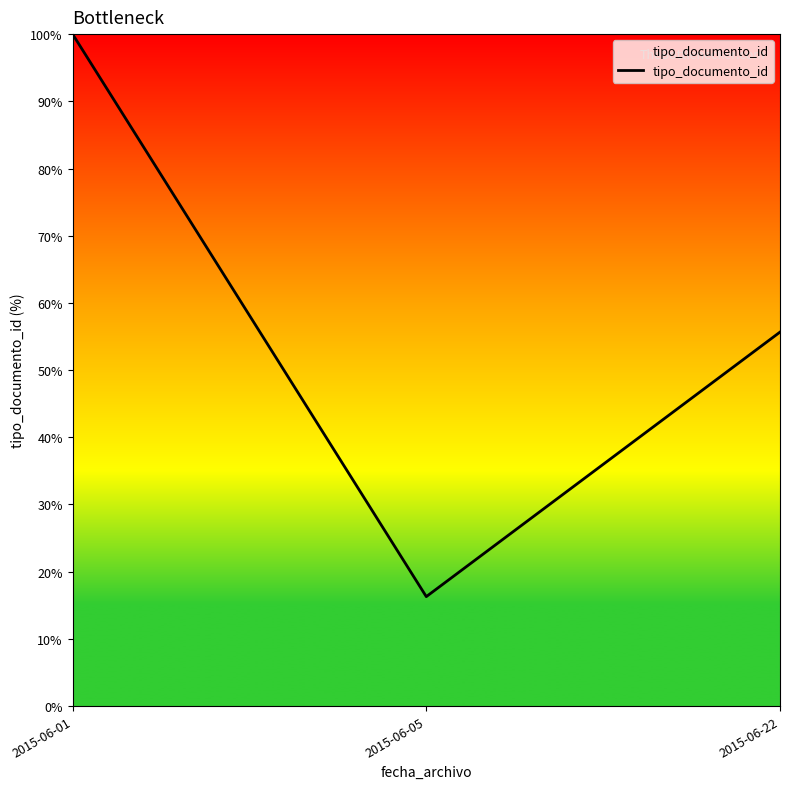

What is the change in value from 2015-06-01 to 2015-06-22?

-44.3